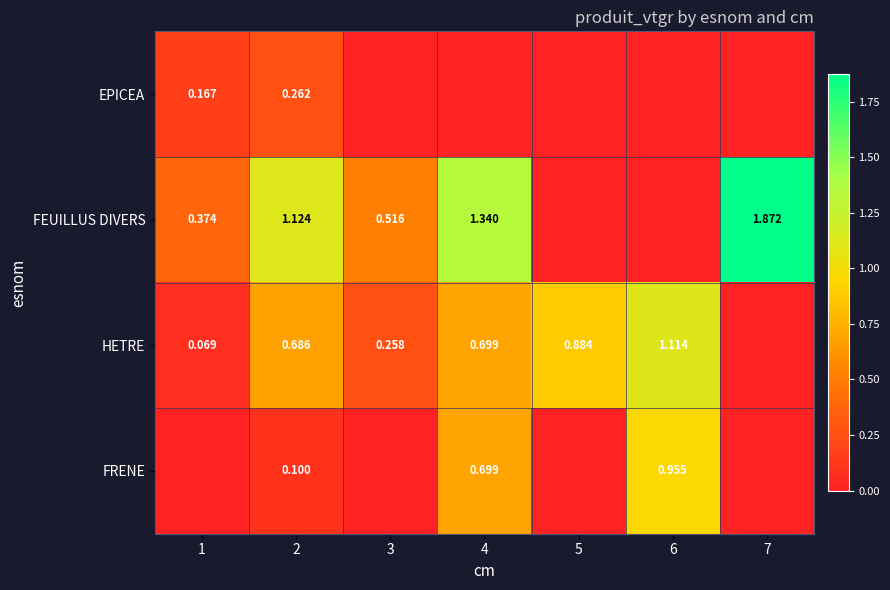

What is the difference between the maximum and minimum values in the HETRE series?

1.1